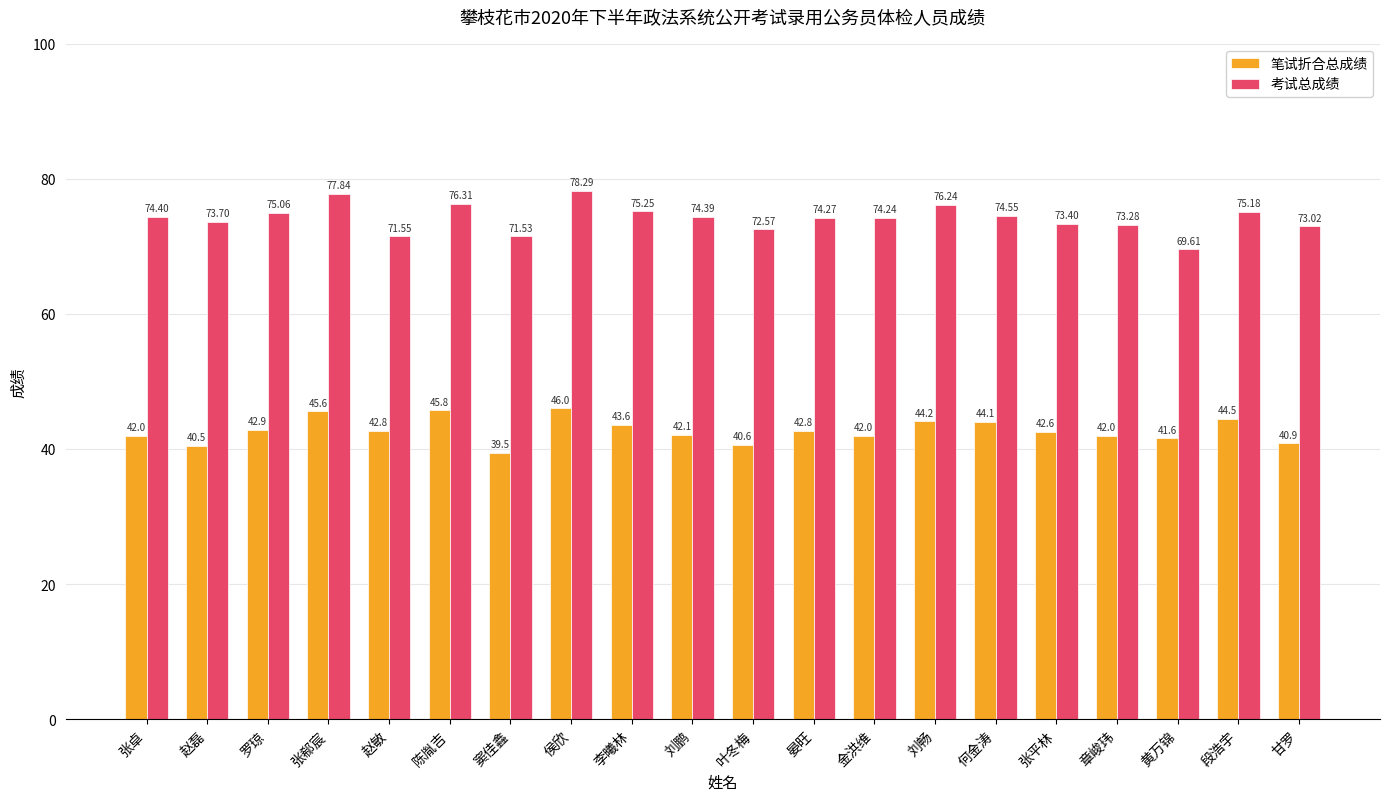

What is the greatest value displayed?

78.3